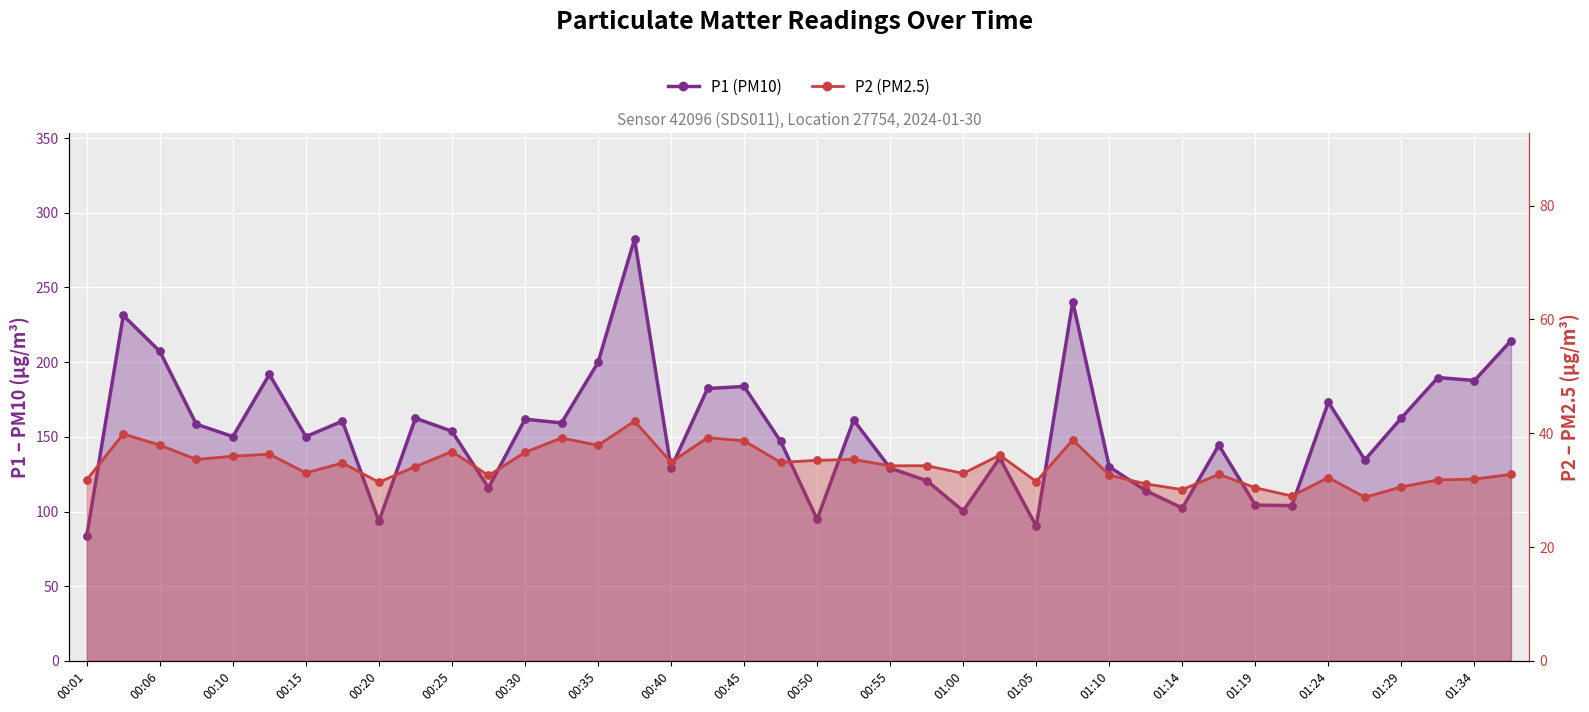

Which series reaches the maximum Y coordinate?

P1